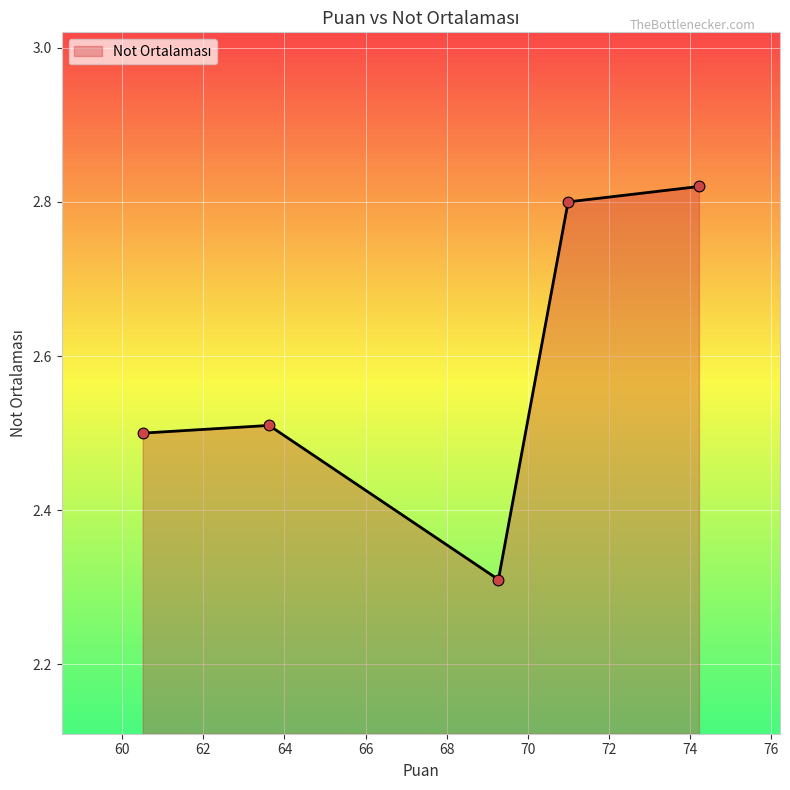

What is the average value?

2.6